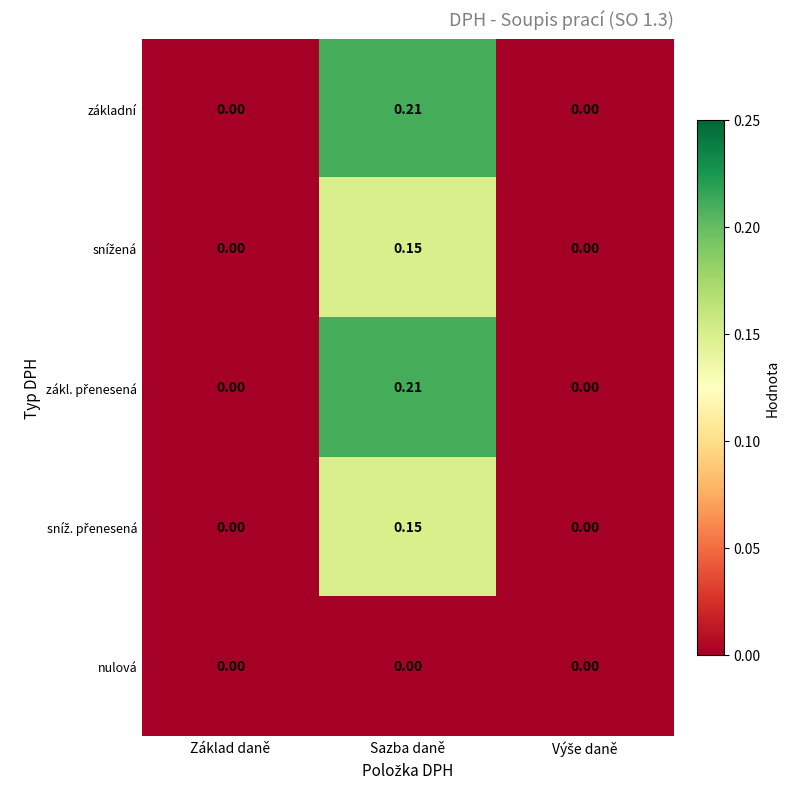

At which category does the chart reach its peak across all series?

Sazba daně